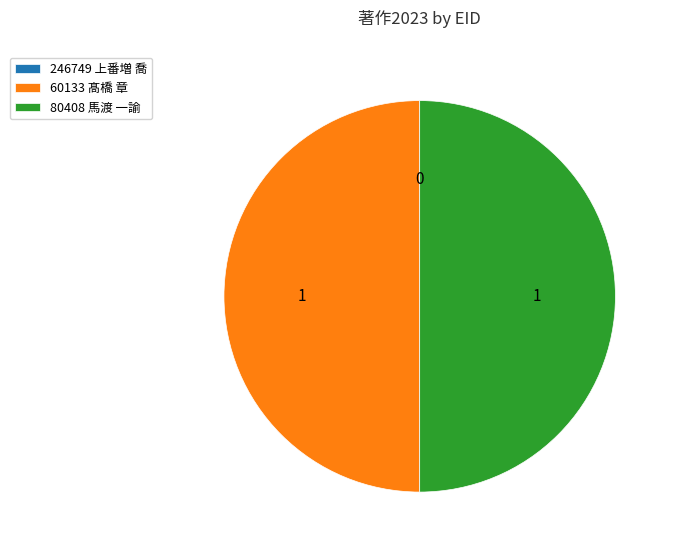

The 60133 髙橋 章 slice represents 62% of the pie. True or false?

False